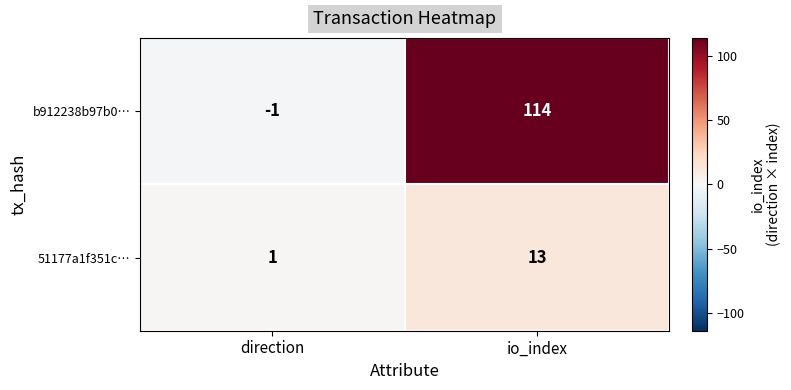

What is the sum of all b912238b97b0… values?

113